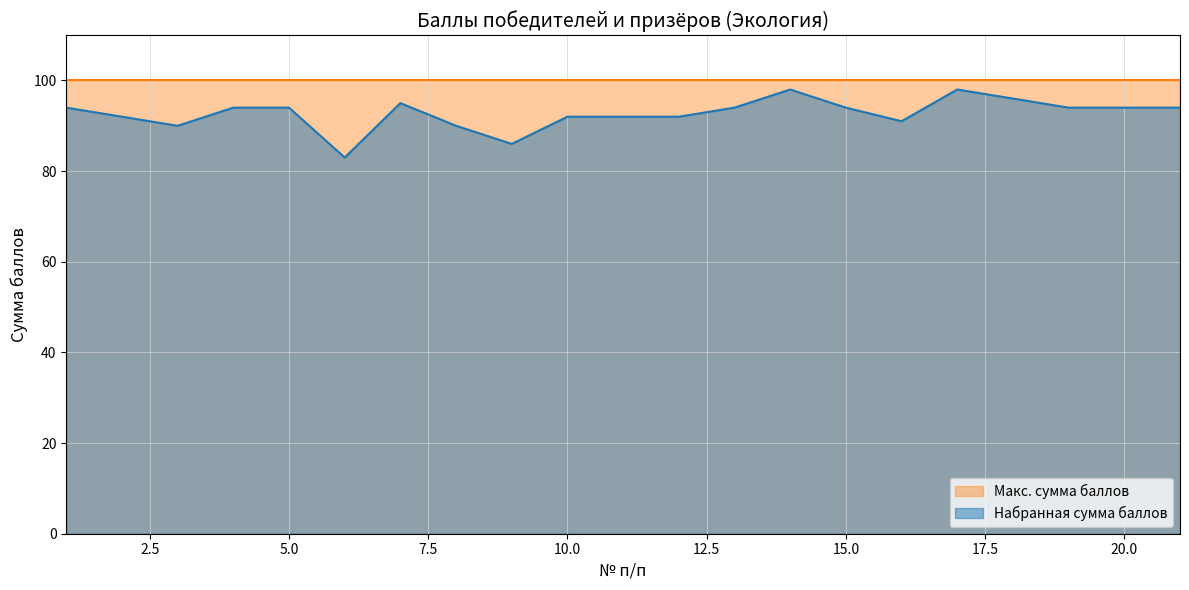

What is the value of the 19th point from the left?

94